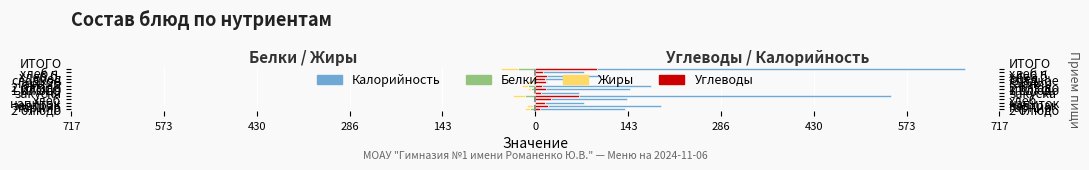

What is the difference between the maximum and minimum values in the Углеводы series?

87.7